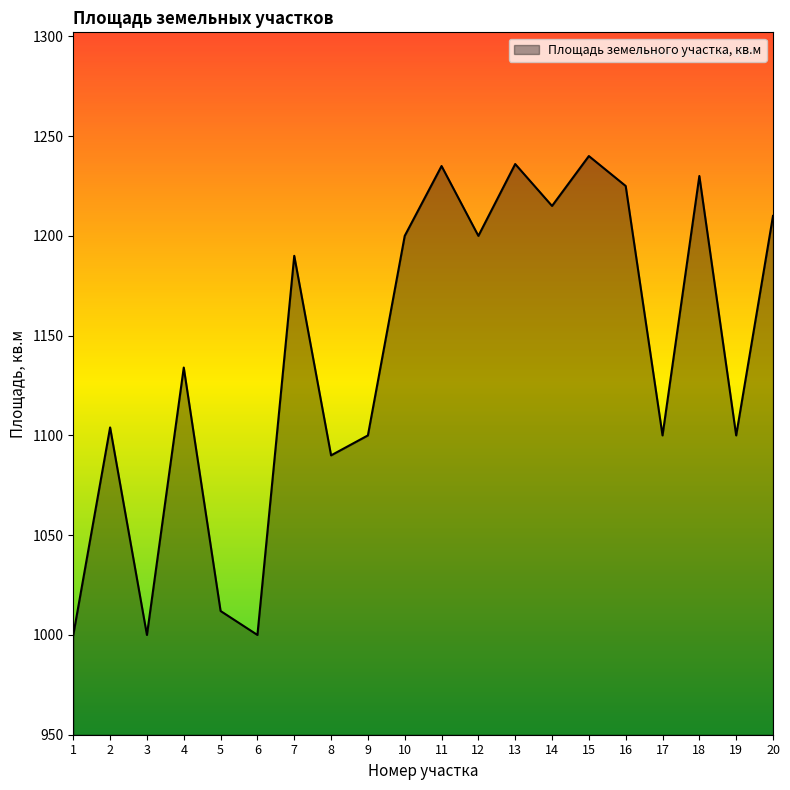

What is the change in value from 1 to 7?

+190